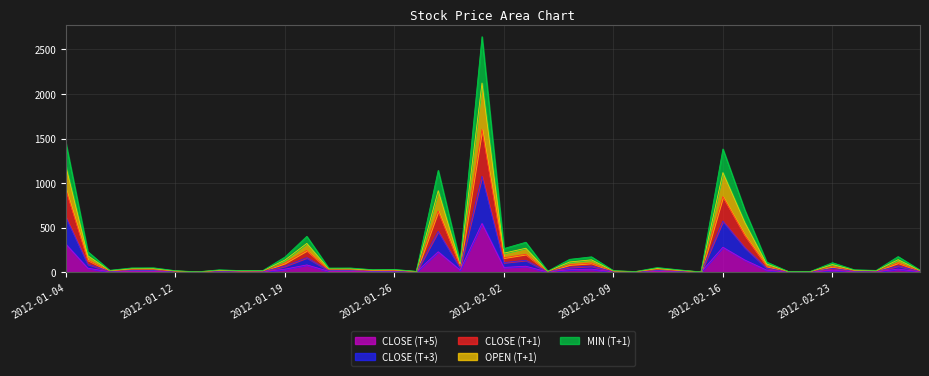

How many values in the OPEN (T+1) series are below 47?

20